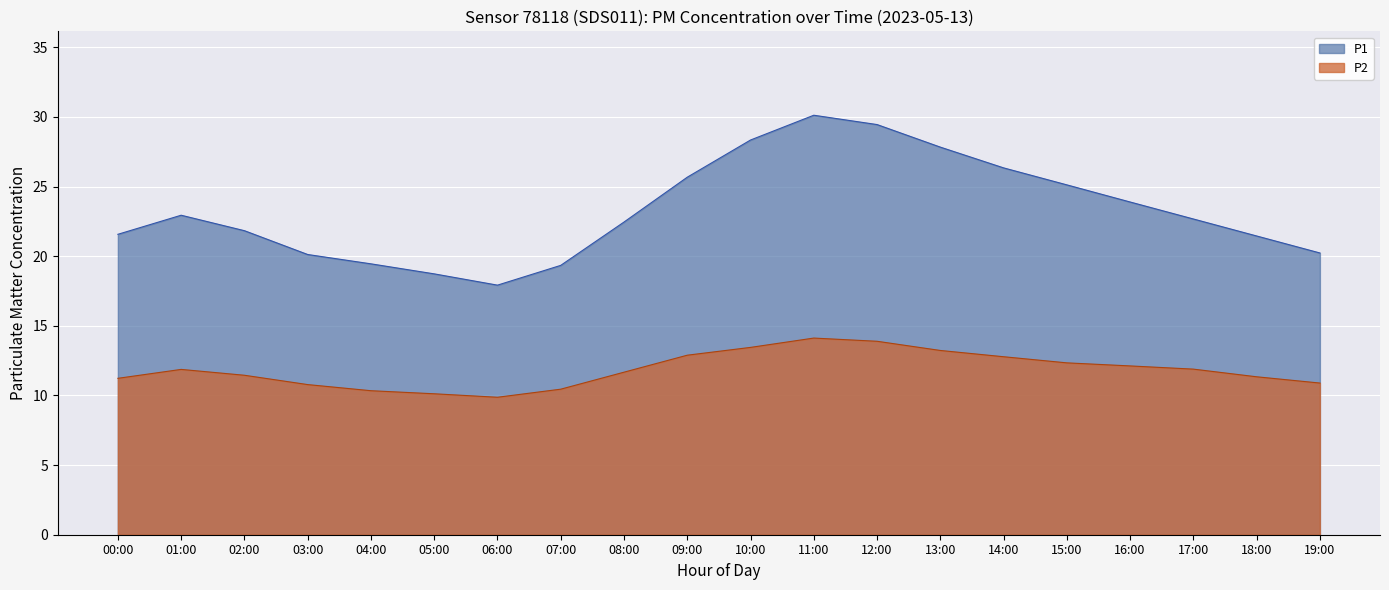

List the labels in order of P2 value, smallest first.

06:00, 05:00, 04:00, 07:00, 03:00, 19:00, 00:00, 18:00, 02:00, 08:00, 01:00, 17:00, 16:00, 15:00, 14:00, 09:00, 13:00, 10:00, 12:00, 11:00